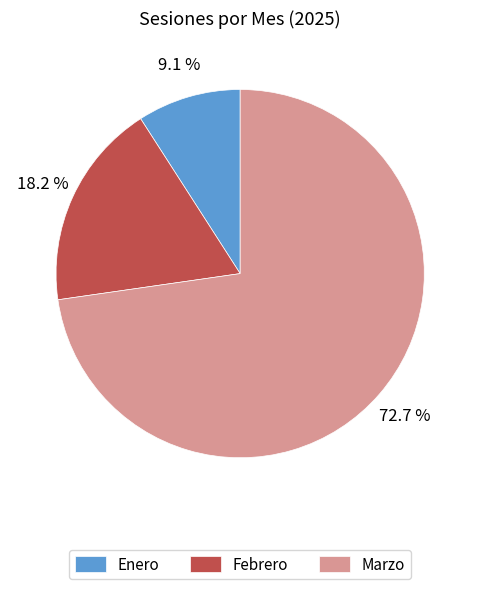

Which category accounts for the majority?

Marzo